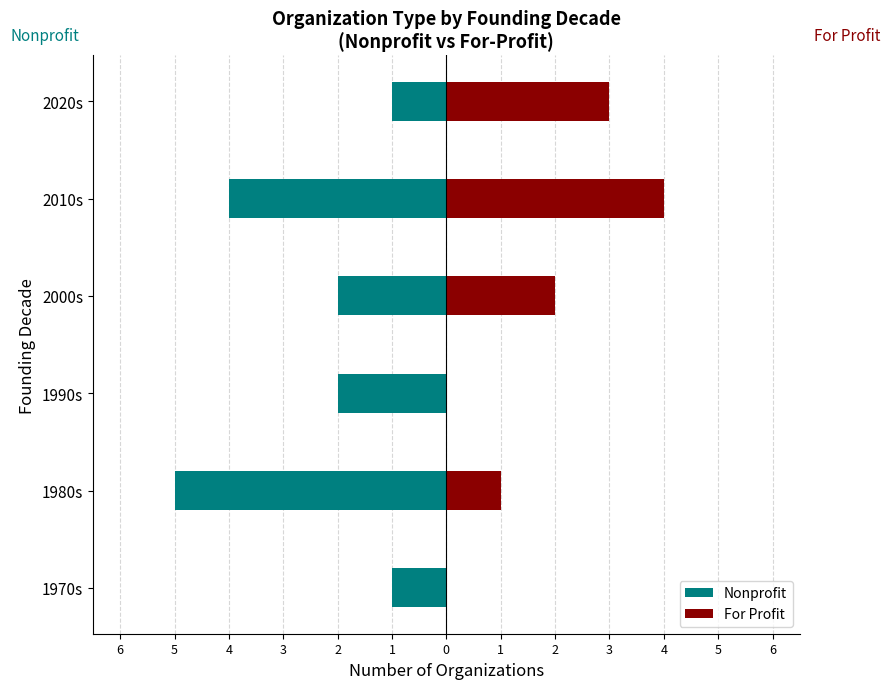

Where is Nonprofit nearest to the value -3?

1990s